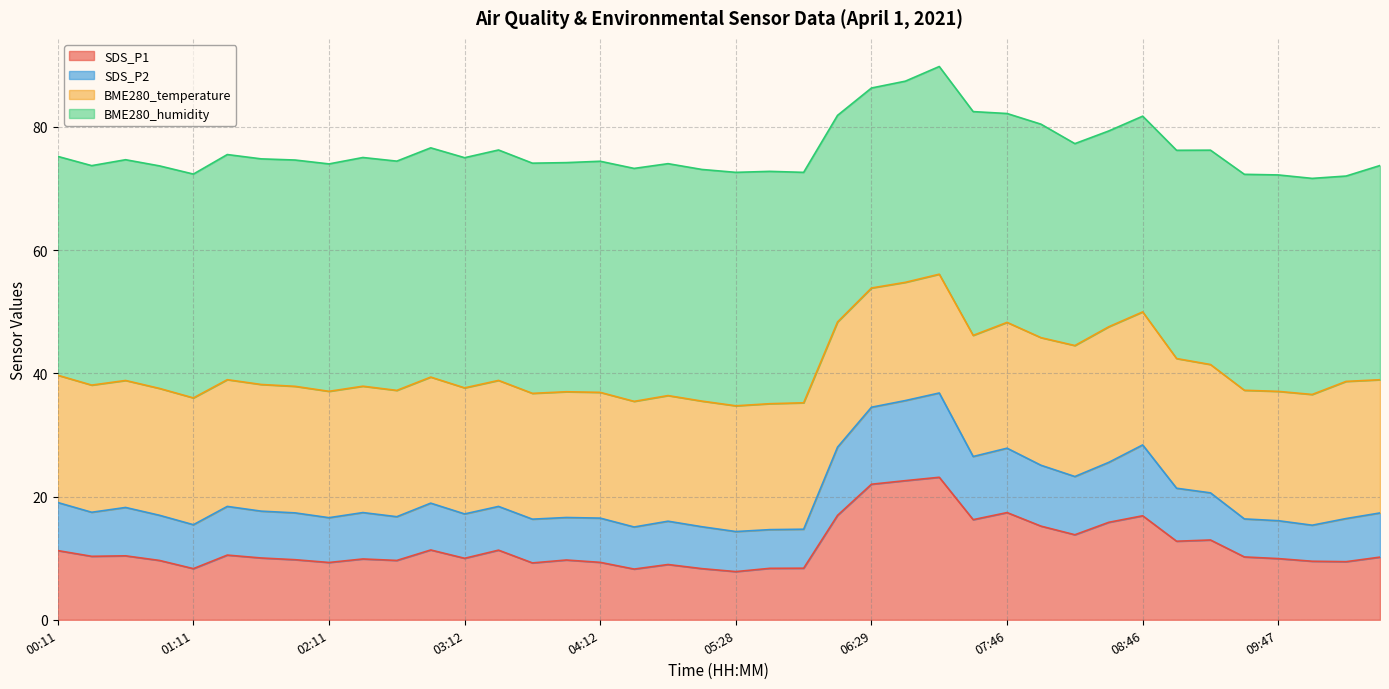

What is the minimum value shown in the chart?

7.8